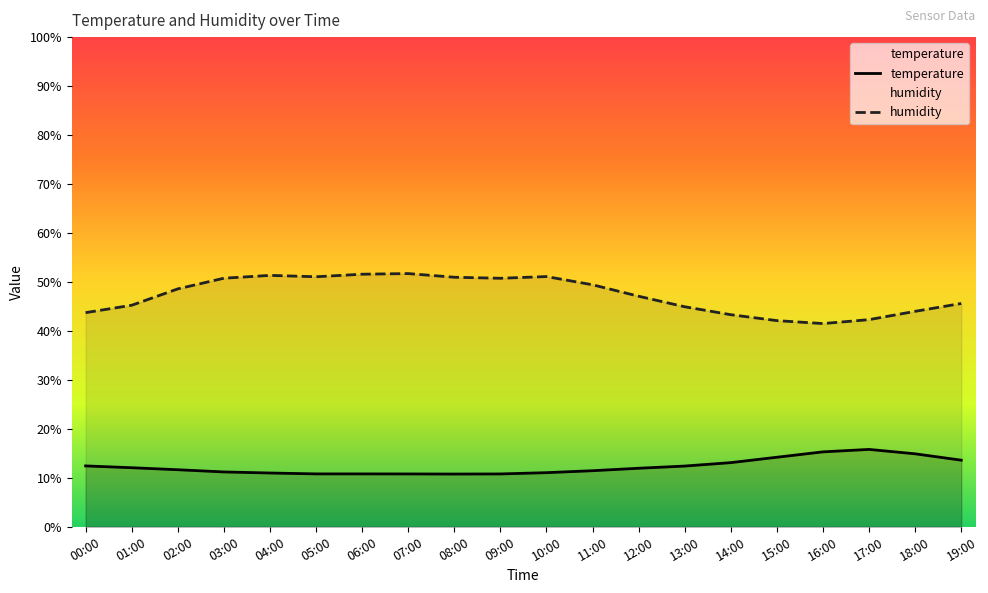

What is the label of the 4th point from the left?

03:00